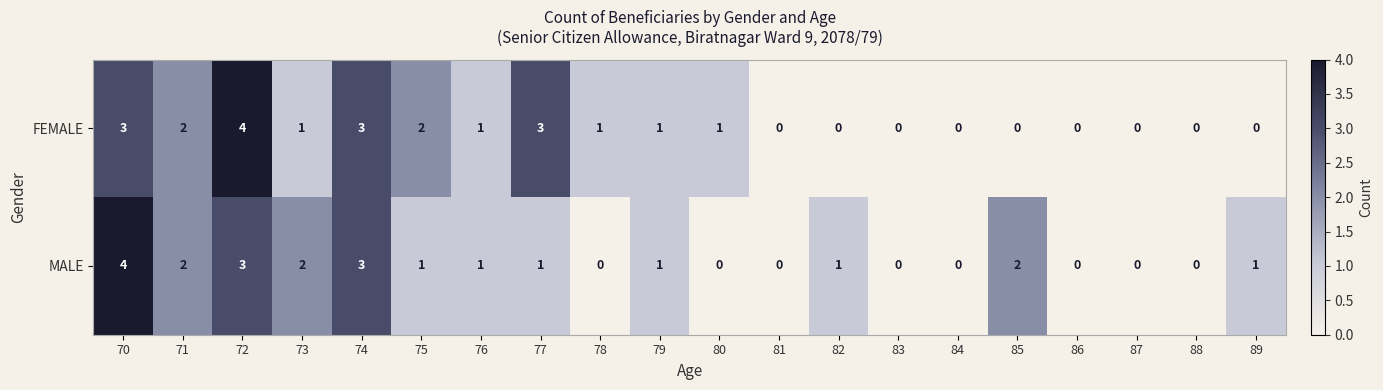

What is the difference between the maximum and minimum values in the FEMALE series?

4